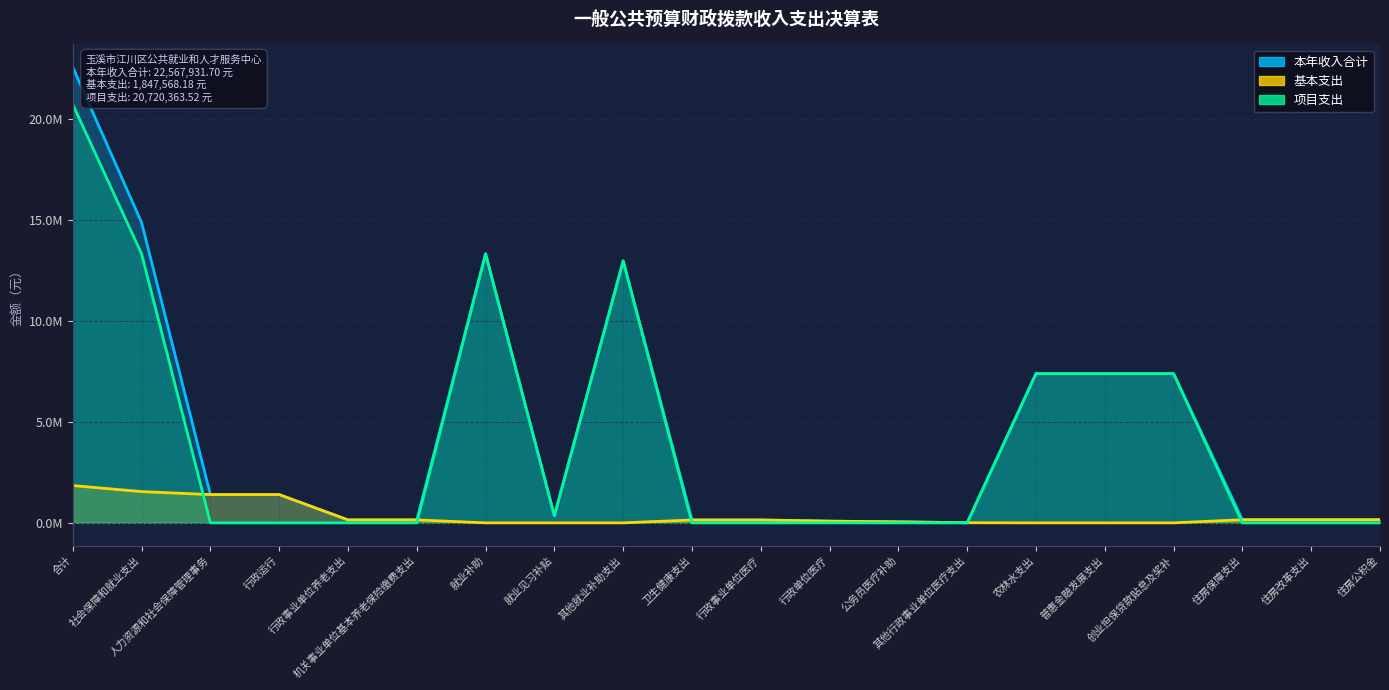

Between 普惠金融发展支出 and 住房保障支出, which is larger?

普惠金融发展支出